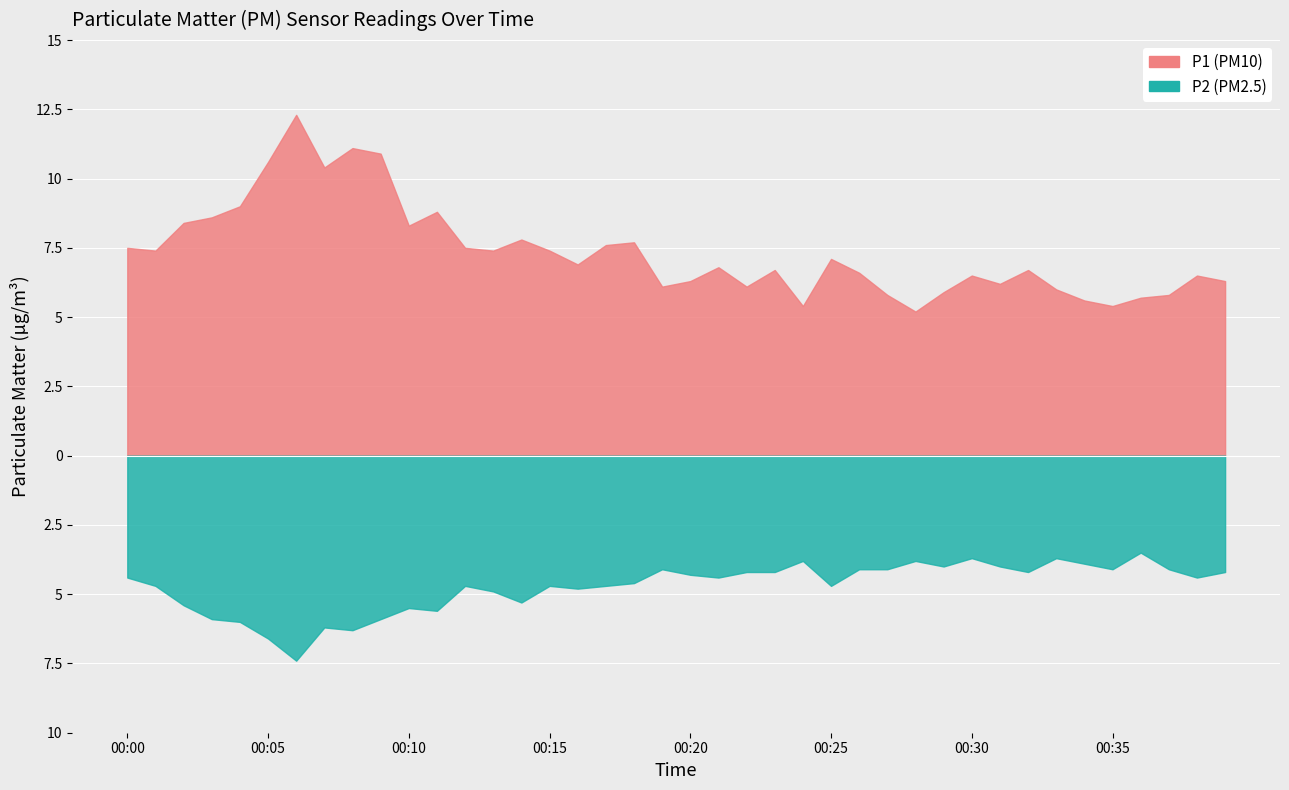

What is the difference between the maximum and minimum values in the P1 series?

7.1